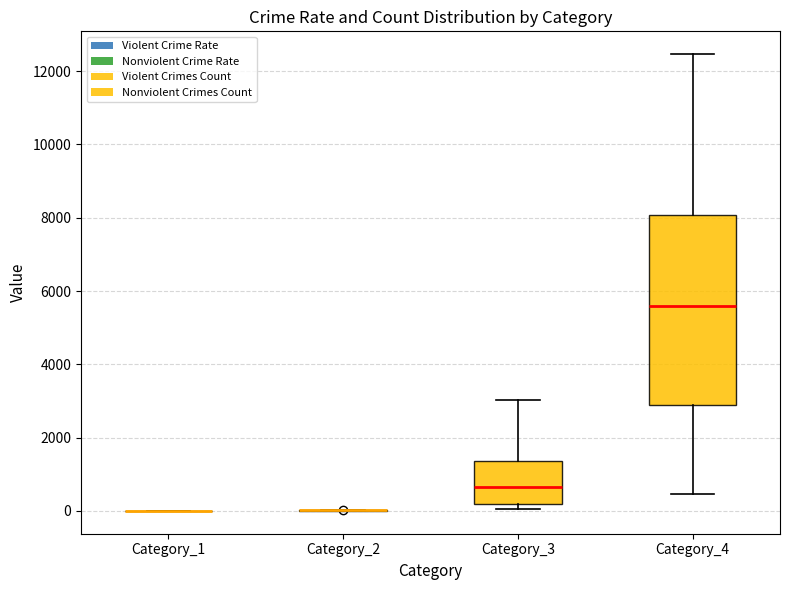

Reading left to right, read every box against the y-axis: the position of its median line, the range the box covers, and the ends of its whiskers. The values are not printed on the chart, so give them approximately, as read against the axis.

Category_1: box collapsed to a line at 0, whiskers 0 to 0
Category_2: box collapsed to a line at 0, whiskers 0 to 0
Category_3: median 600, box 200 to 1400, whiskers 0 to 3000
Category_4: median 5600, box 2800 to 8000, whiskers 400 to 12400